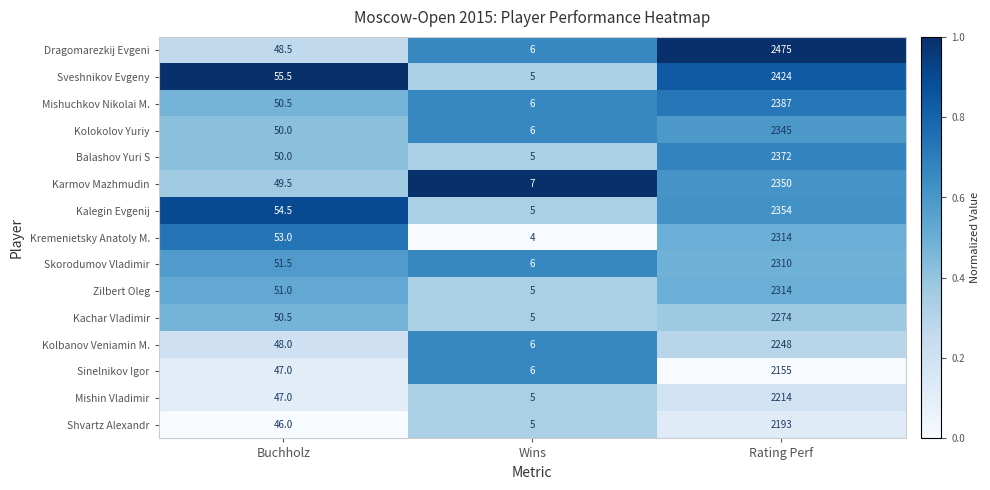

What is the total value across all series at Rating Perf?

34729.0